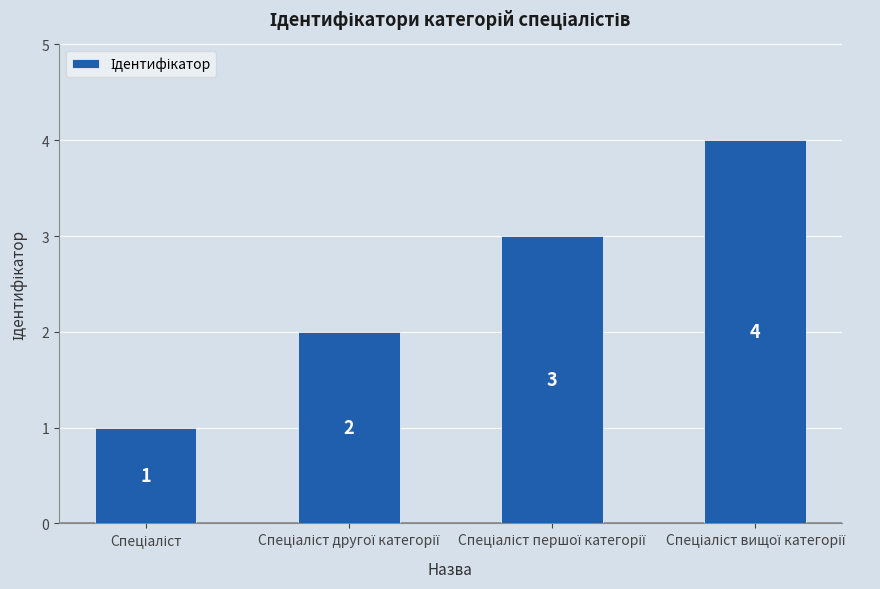

What is the maximum value shown in the chart?

4